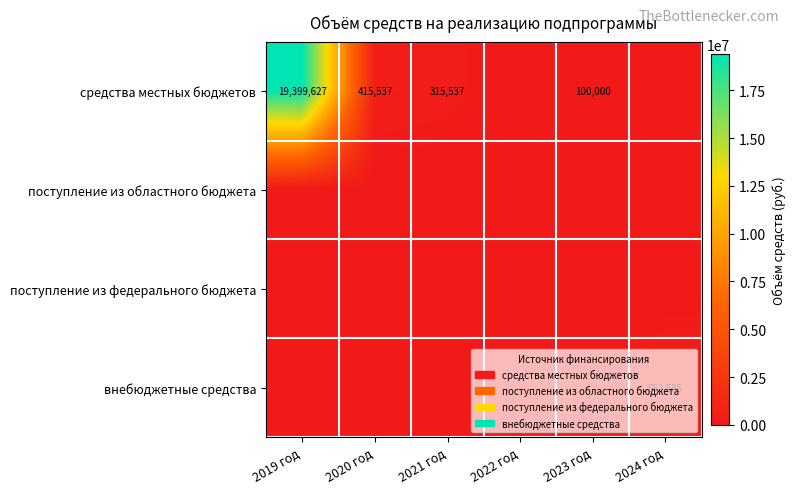

The средства местных бюджетов series shows 415537 at 2020 год. True or false?

True